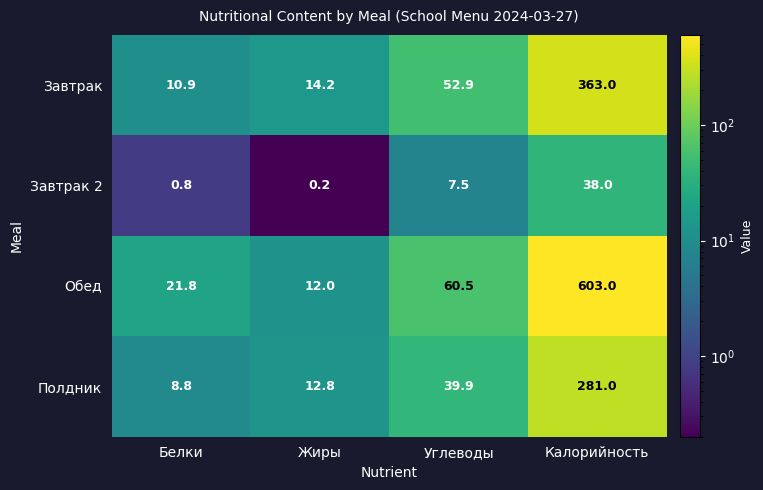

At which label is Завтрак 2 closest to 19?

Углеводы